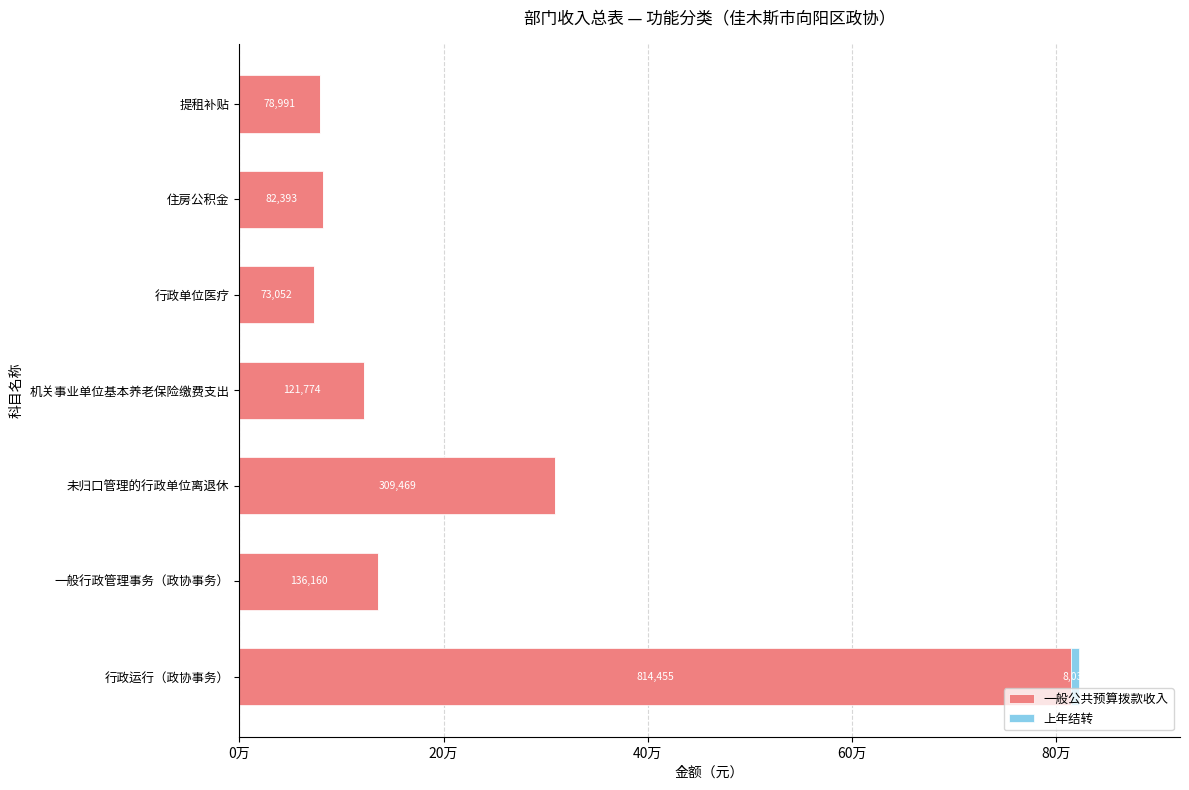

How many categories are shown in the chart?

7